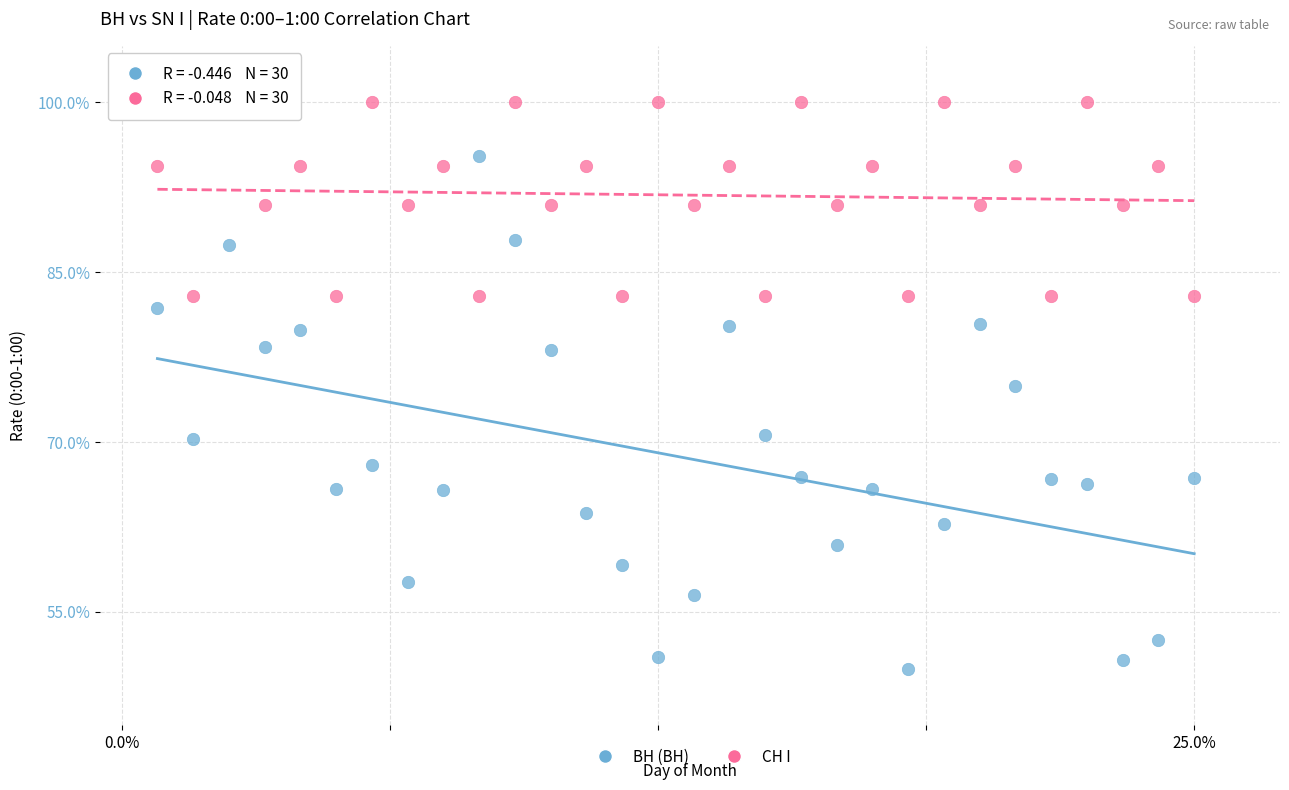

Across all data points, what is the range of Y values (max minus min)?

50.0